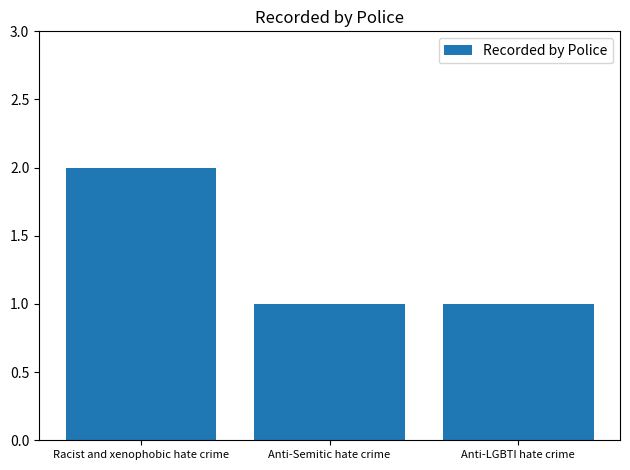

What is the minimum value shown in the chart?

1